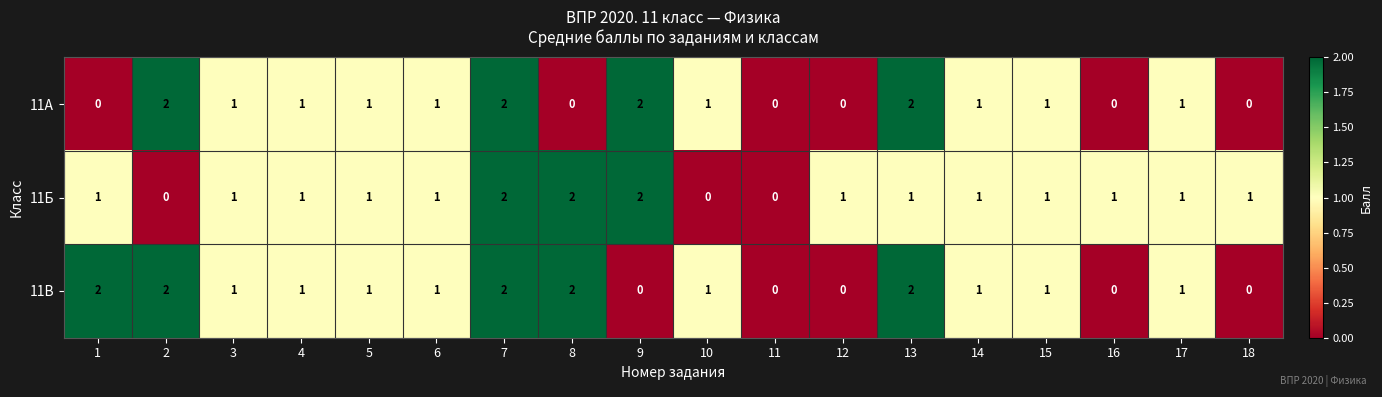

How many 11Б values are between 1 and 2?

15